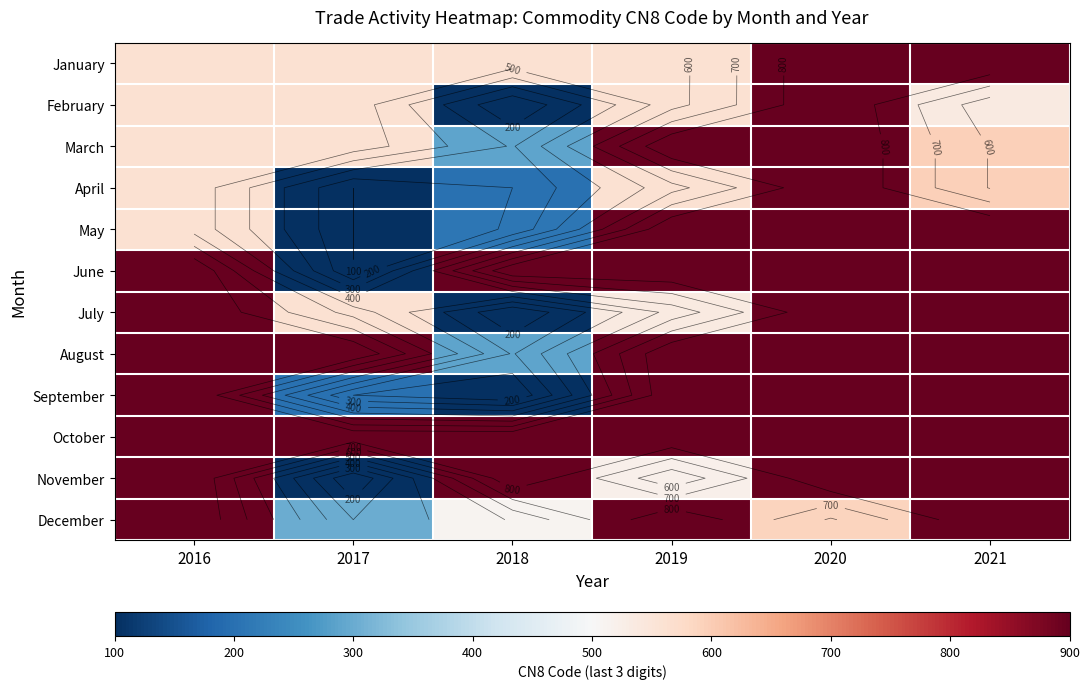

At which label is October closest to 900?

2016